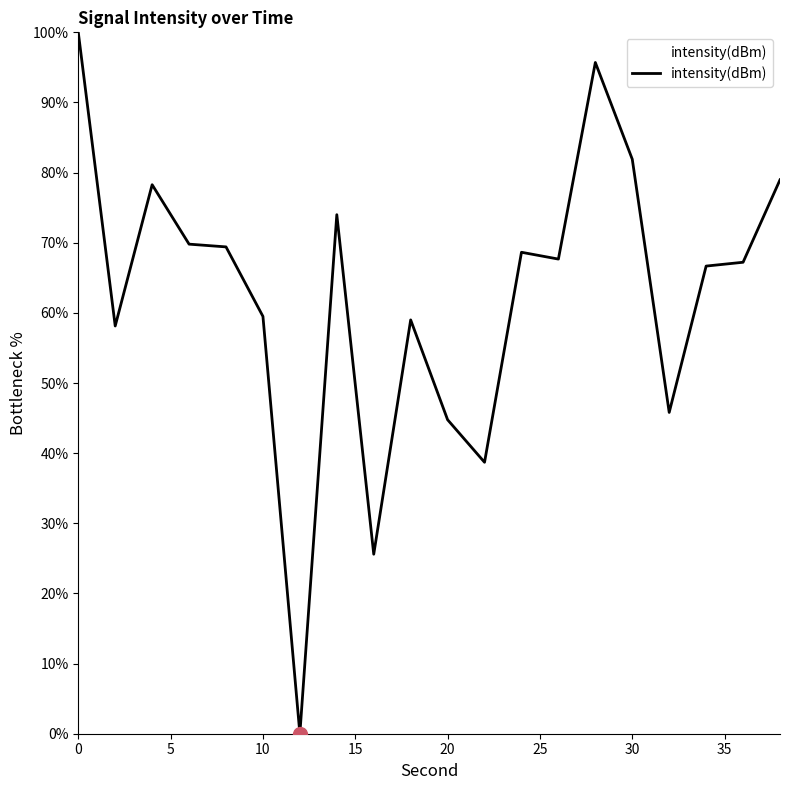

How many values are above zero?

19